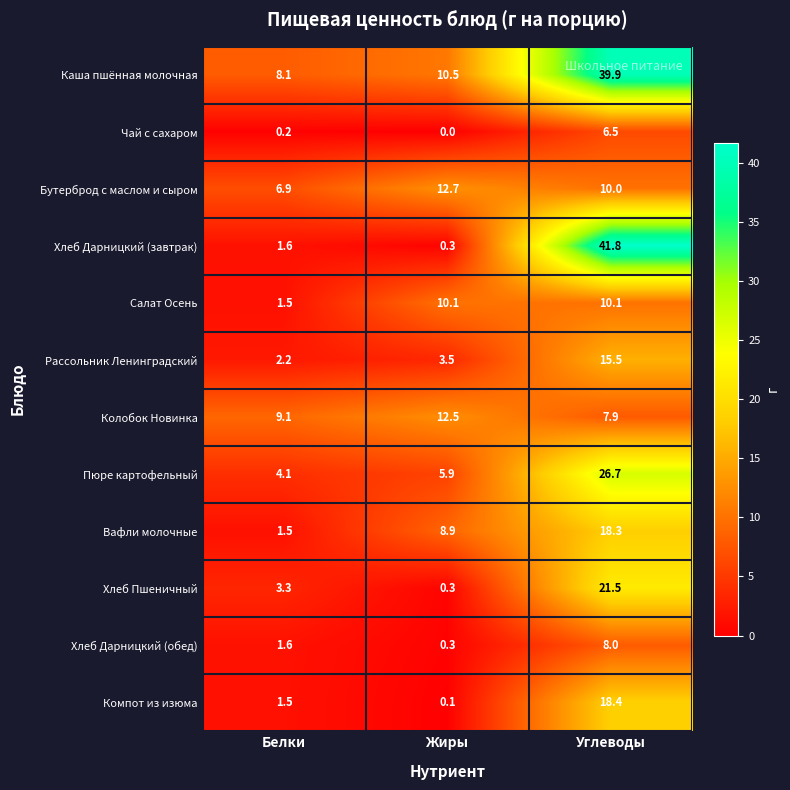

Which label corresponds to the largest value in the chart?

Углеводы